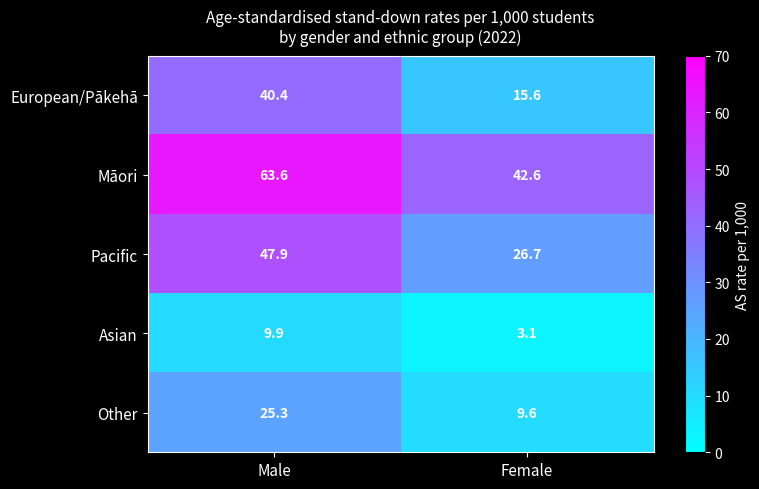

At which label is Pacific closest to 37?

Female